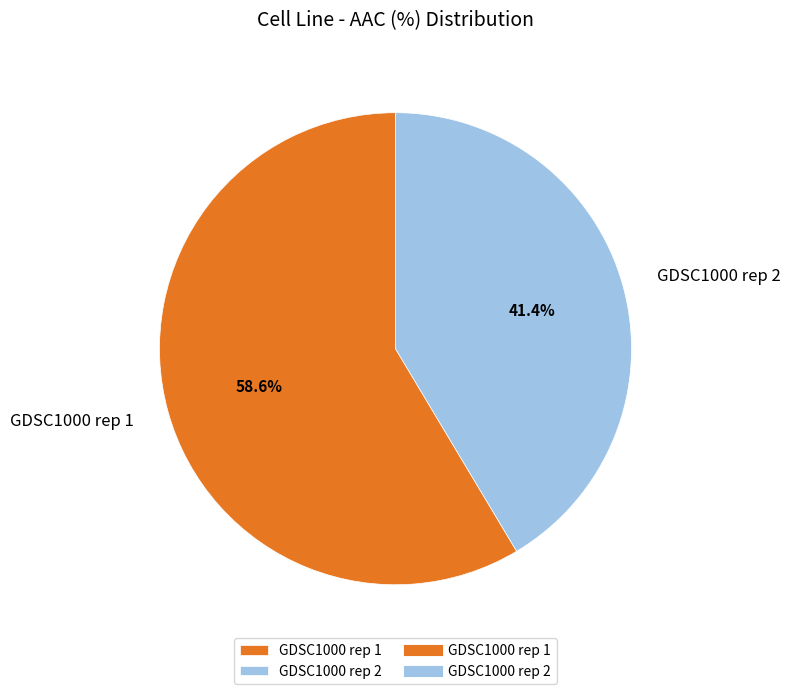

The GDSC1000 rep 1 slice represents 59% of the pie. True or false?

True